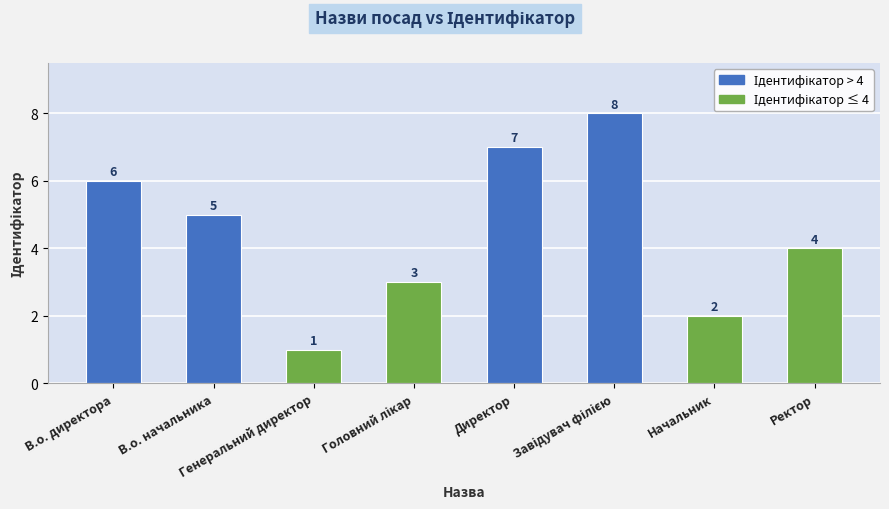

How many values are below 5?

4